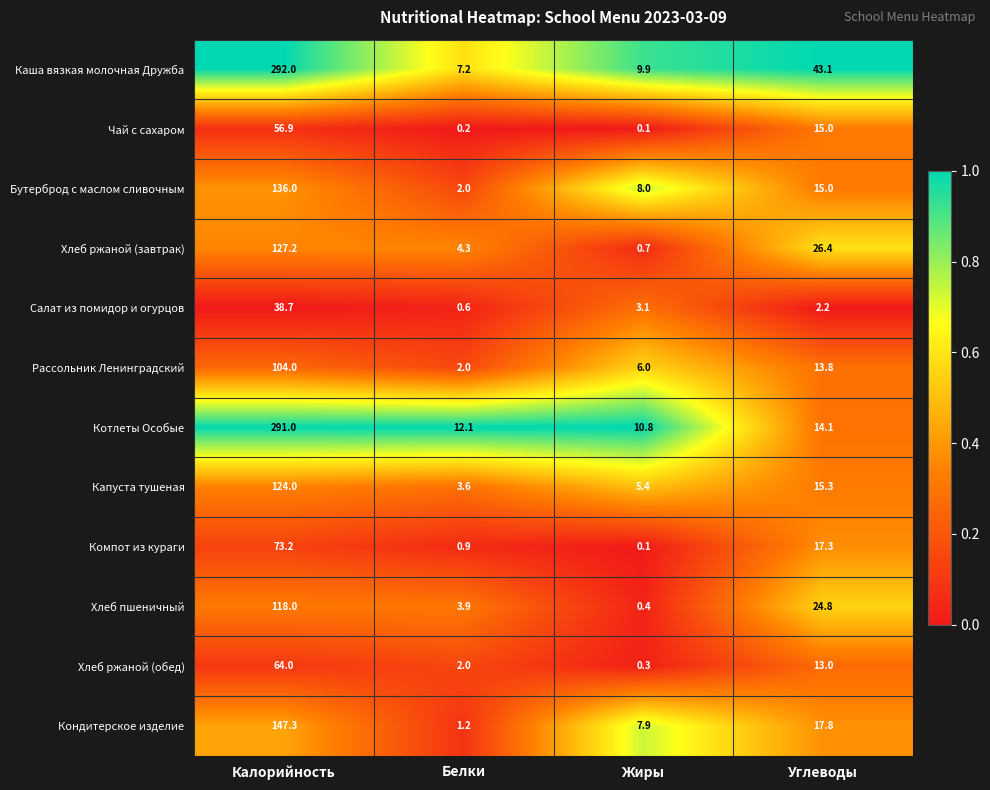

What is the maximum value for Салат из помидор и огурцов?

38.7